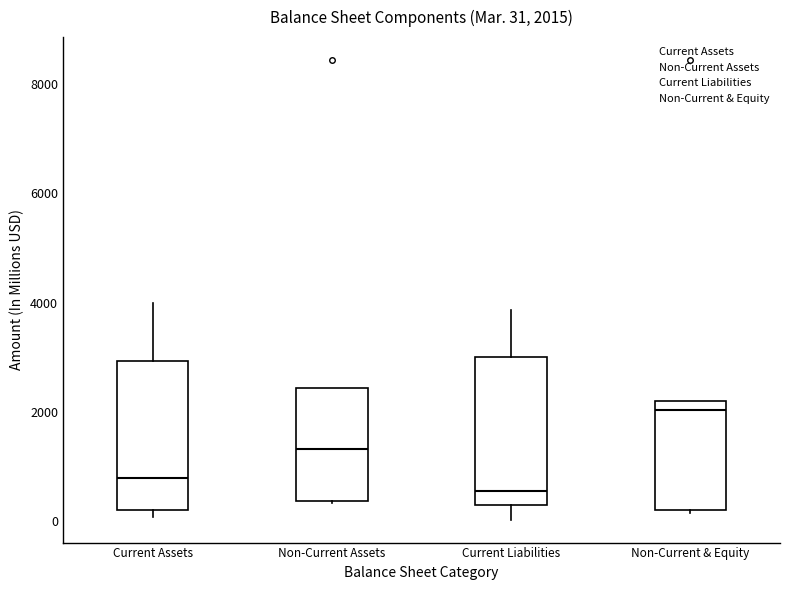

Which box has the lowest median line?

Current Liabilities